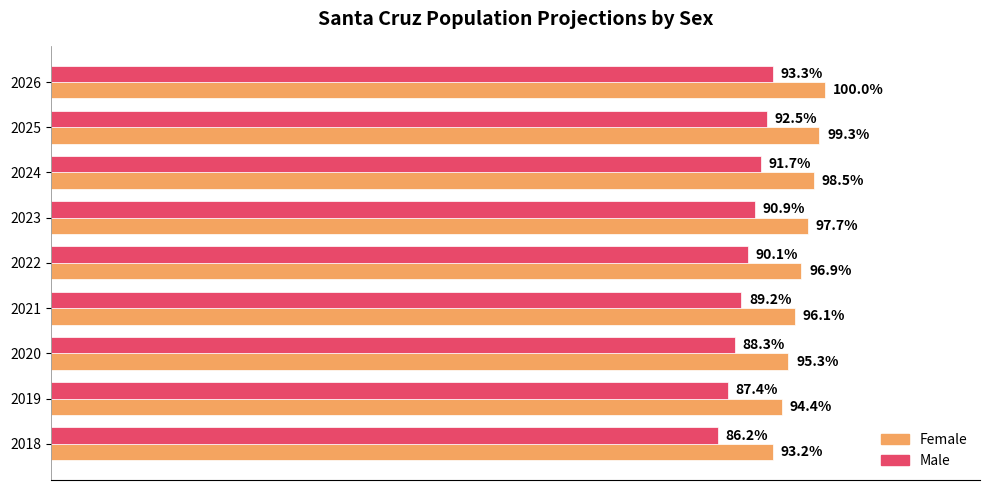

What are all the series names shown in the legend?

Female, Male